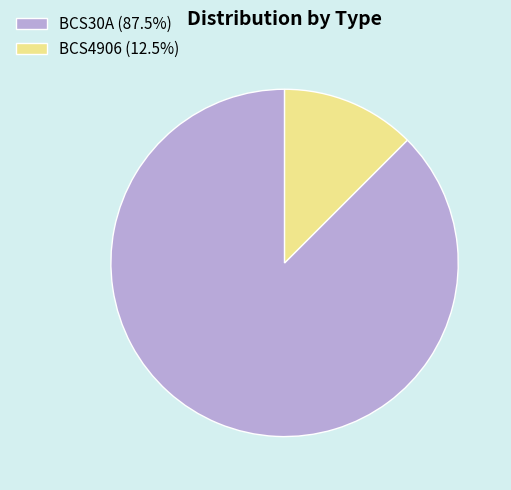

What is the majority slice?

BCS30A